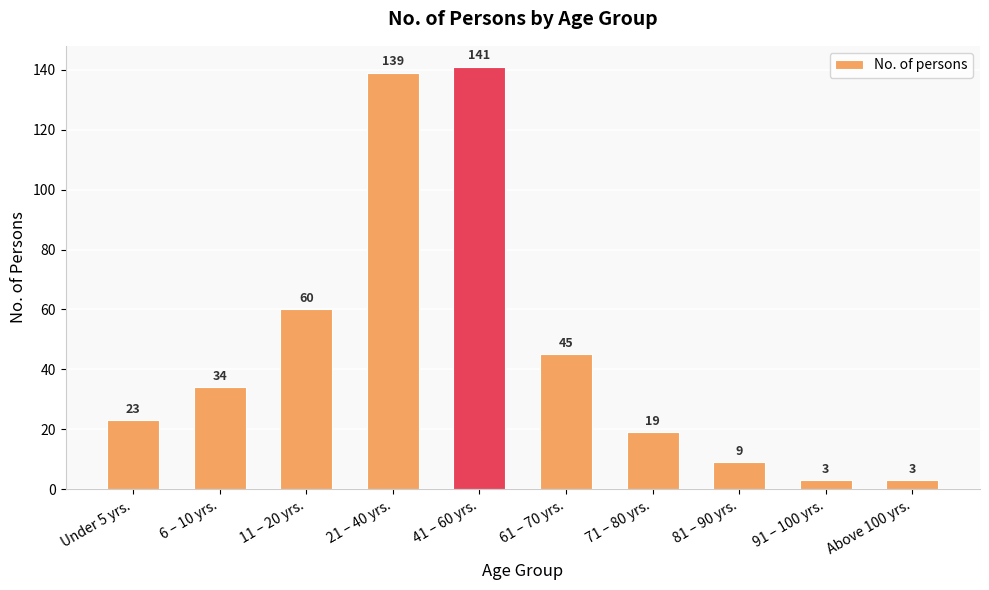

Approximately how many times larger is the value at 21 – 40 yrs. compared to Under 5 yrs.?

6.0